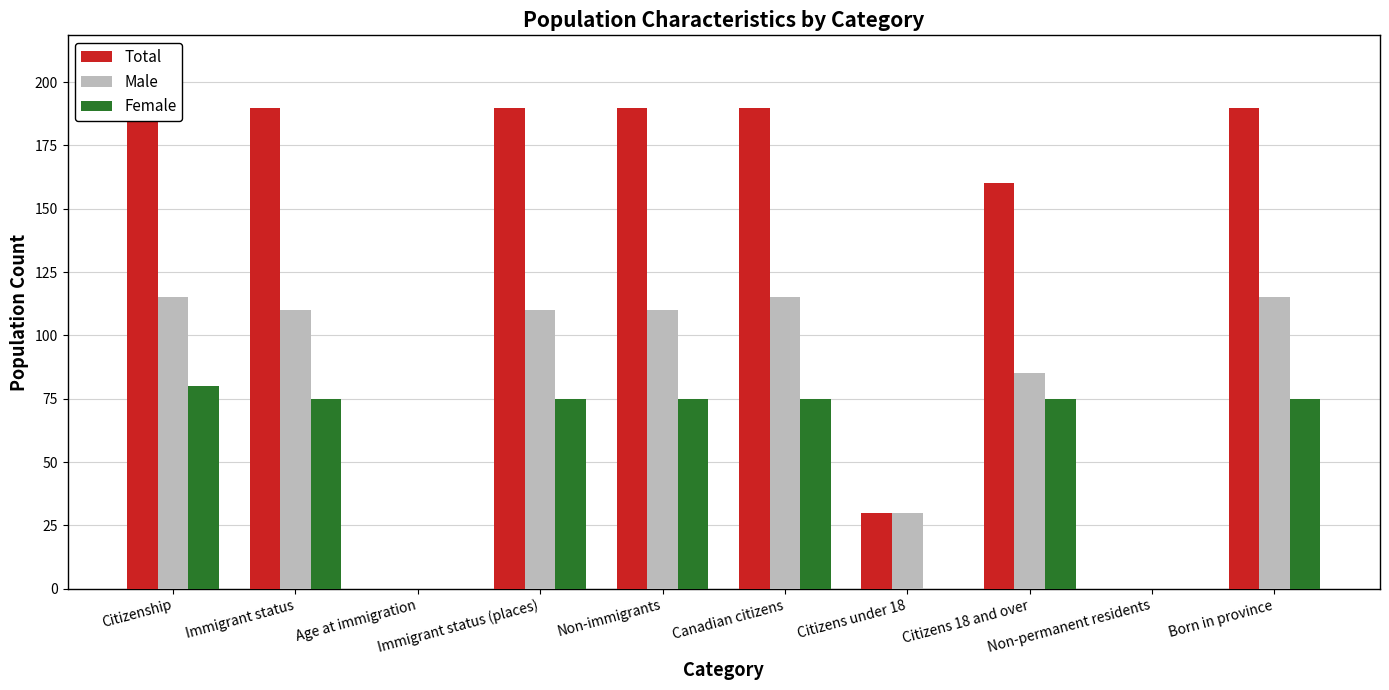

How many series are shown in this chart?

3